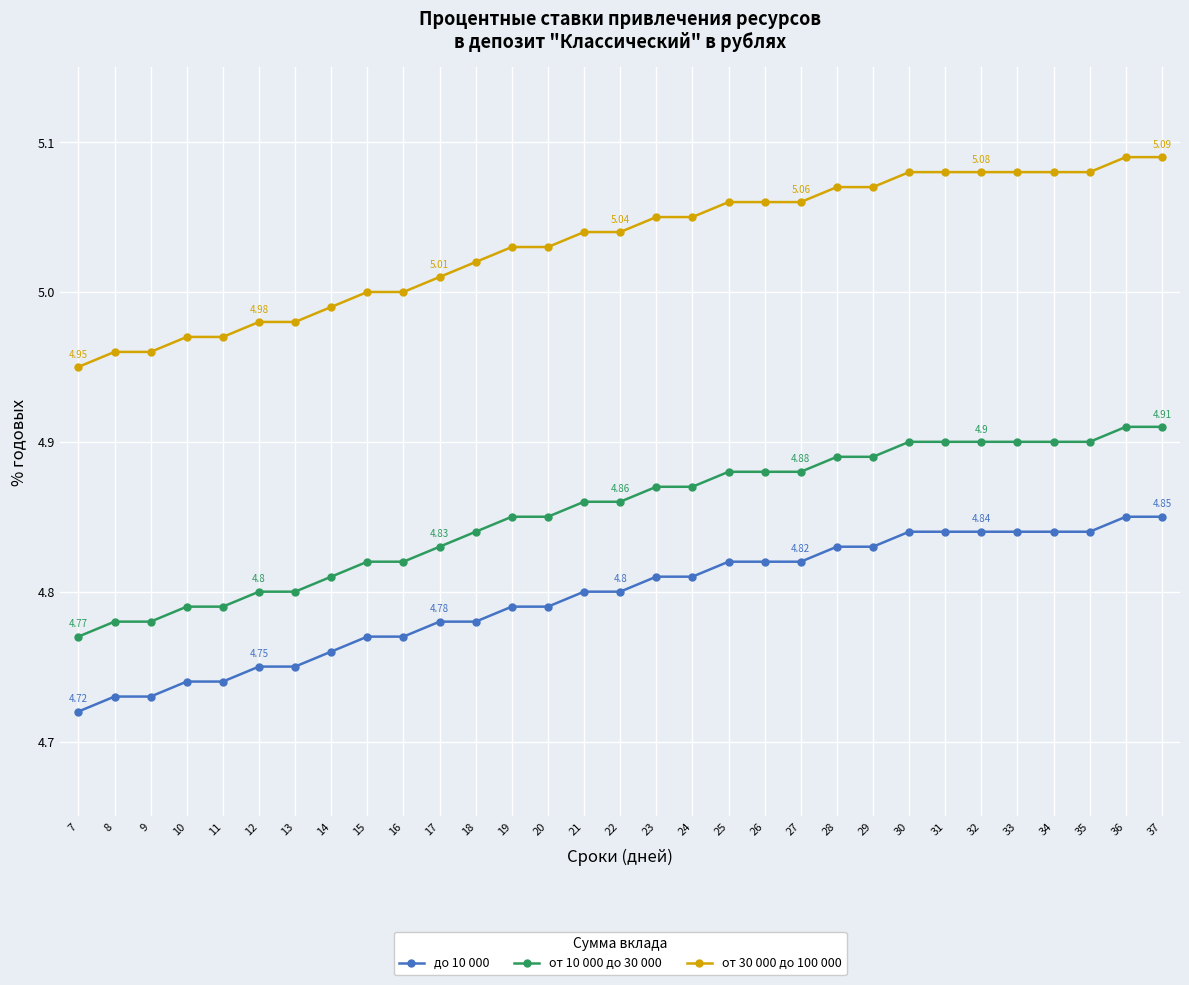

Is the value of до 10 000 at 31 greater than the value of от 30 000 до 100 000 at 9?

No